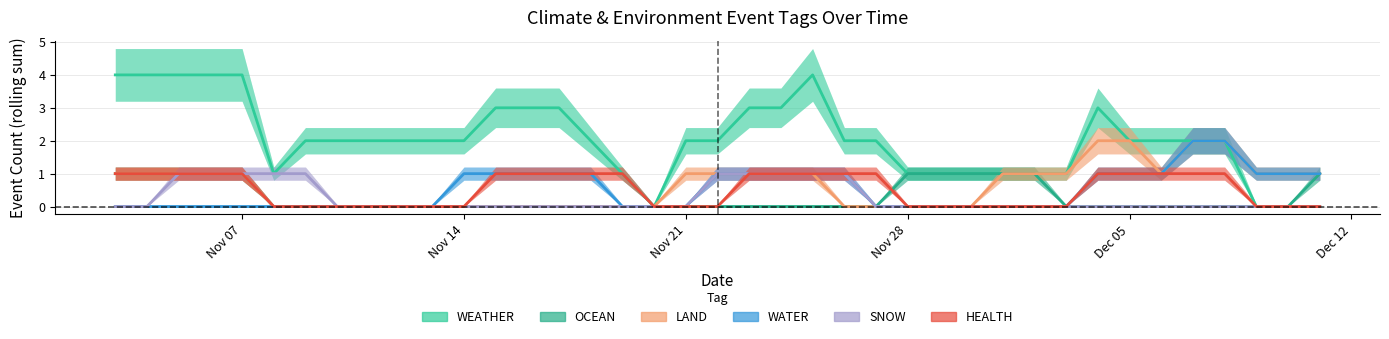

Is this an area chart (filled region under the line)?

No